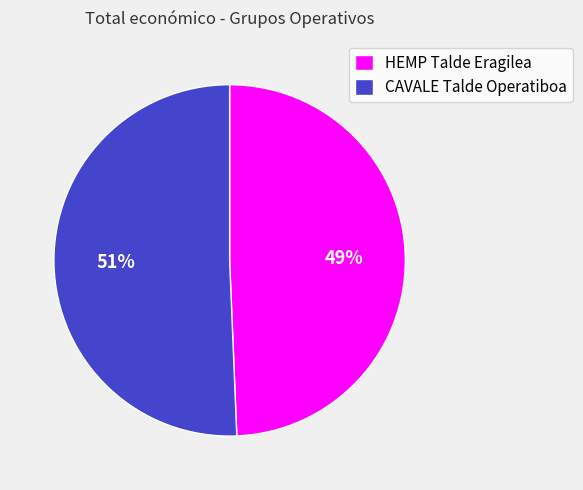

Combined, do HEMP Talde Eragilea and CAVALE Talde Operatiboa account for over 50%?

Yes